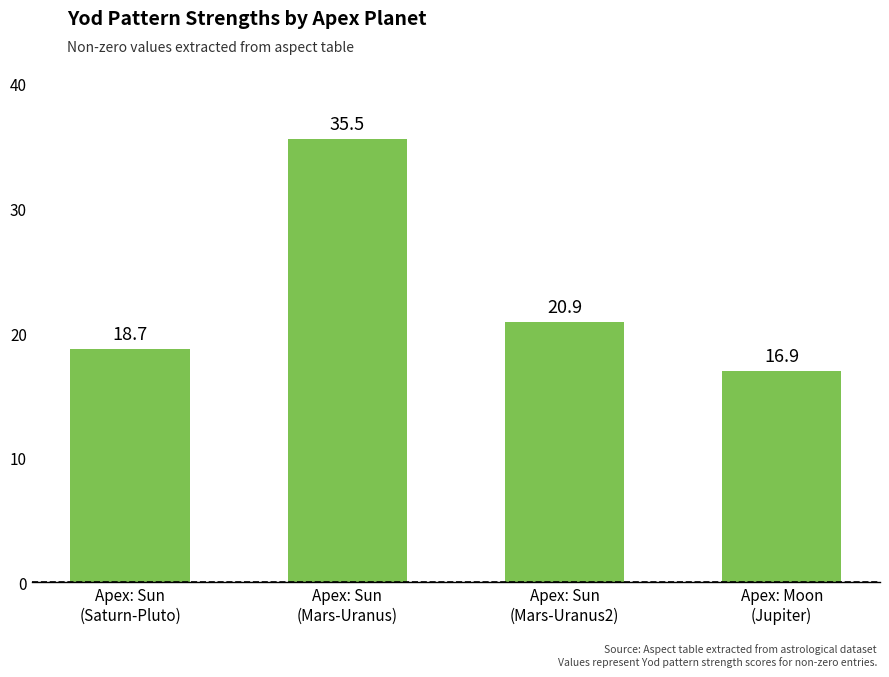

What is the sum of the values at Apex: Sun
(Mars-Uranus) and Apex: Moon
(Jupiter)?

52.5